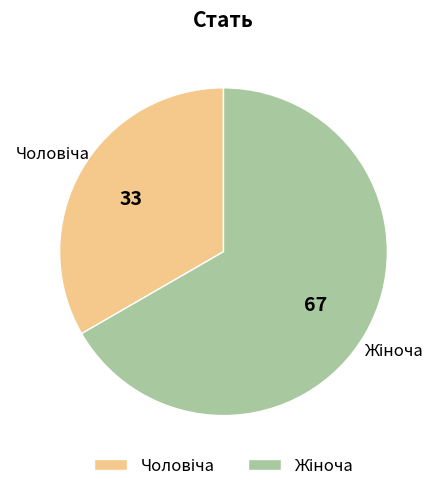

Is there a majority slice in this chart?

Yes